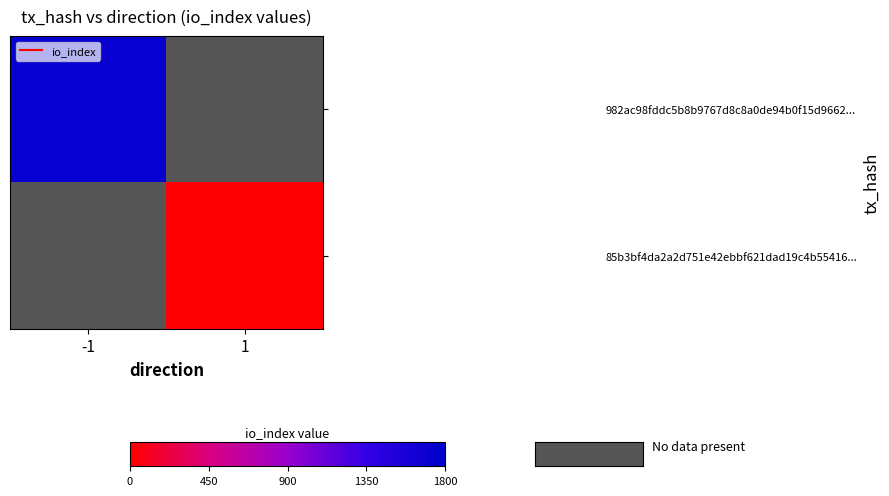

What is the minimum value shown in the chart?

14.0